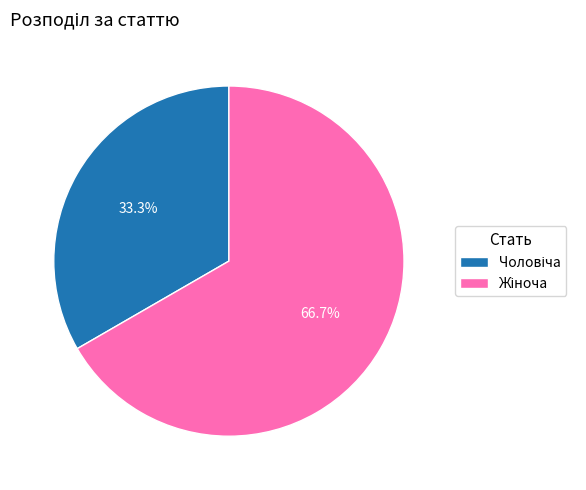

Does any single category account for the majority?

Yes